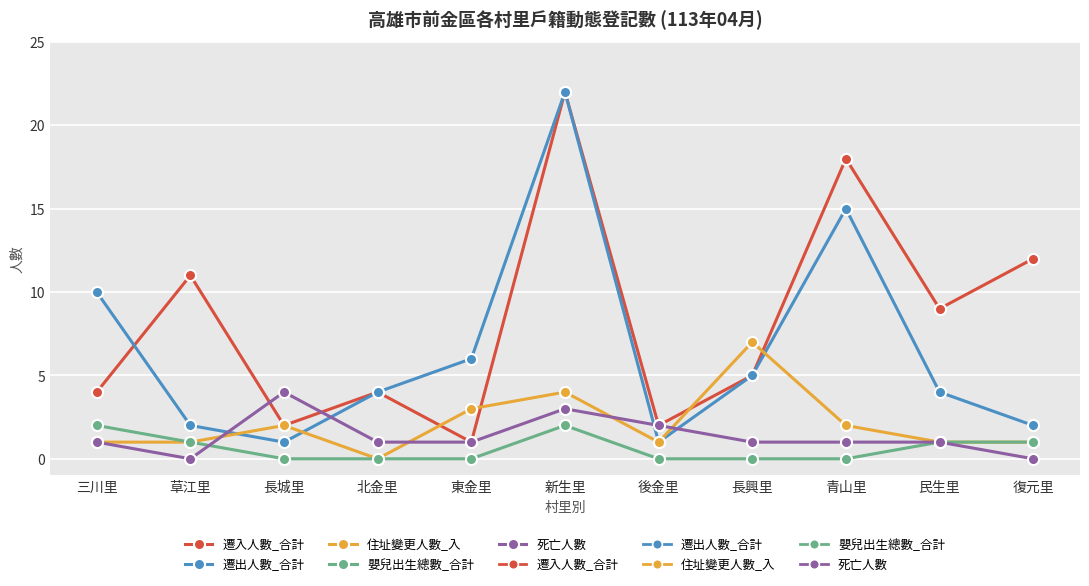

Between which two adjacent categories do 遷入人數_合計 and 住址變更人數_入 first intersect?

北金里 and 東金里